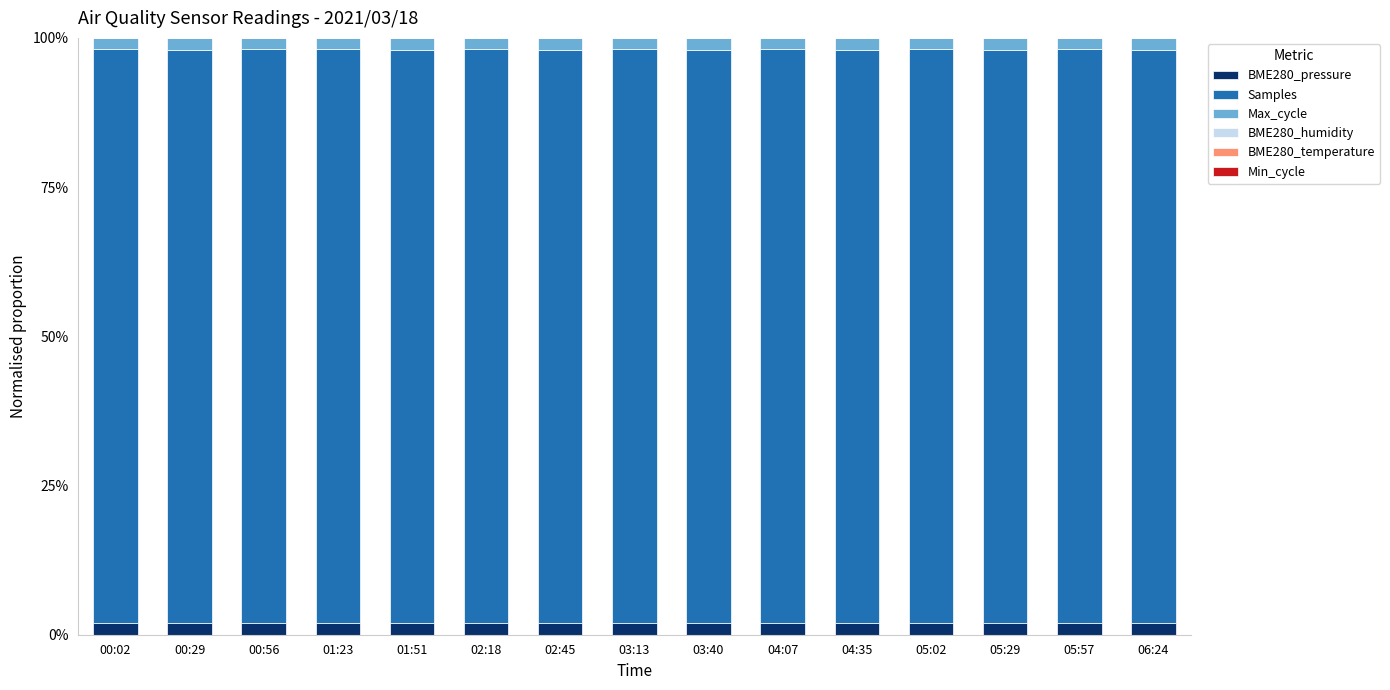

List the series in order of their peak value, highest first.

Samples, Max_cycle, BME280_pressure, BME280_humidity, Min_cycle, BME280_temperature